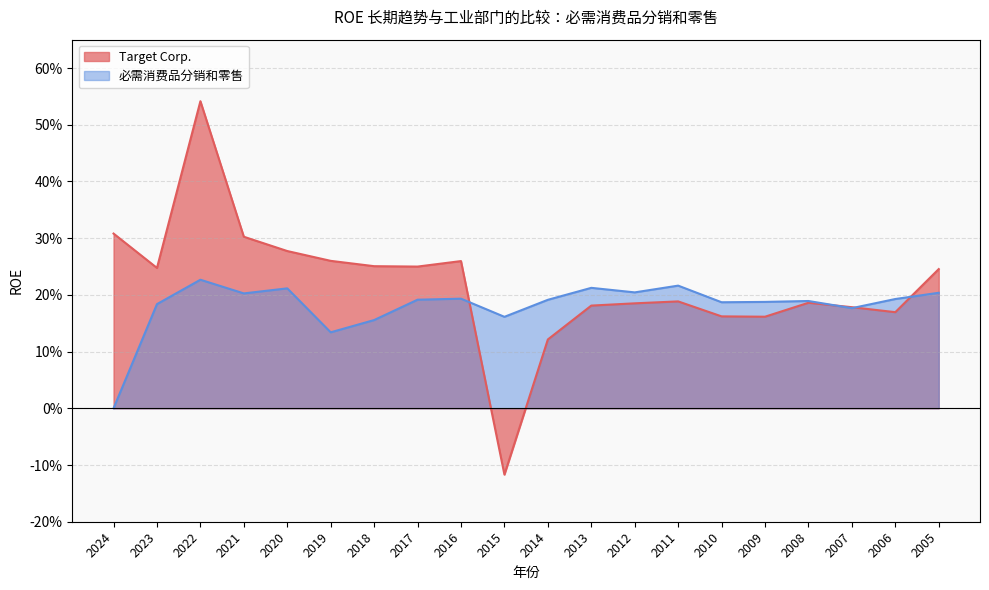

What is the value of the 必需消费品分销和零售 point at the 16th from the left?

0.2